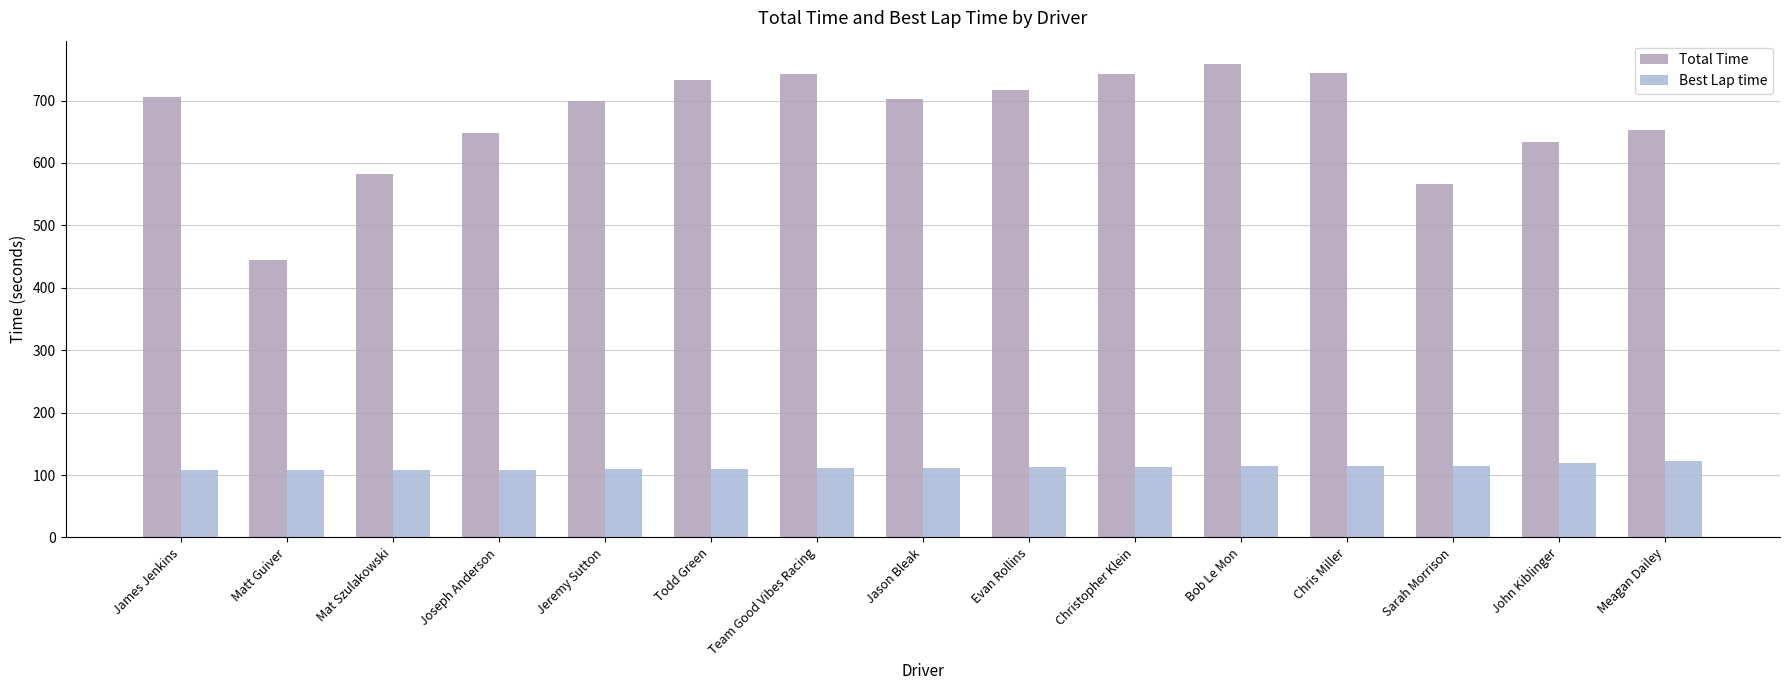

How many categories are shown in the chart?

15